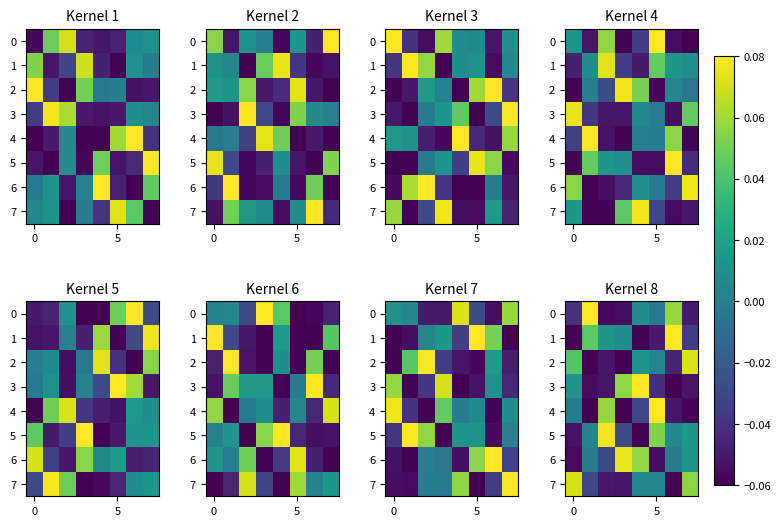

At which label does row_4 reach its peak?

5